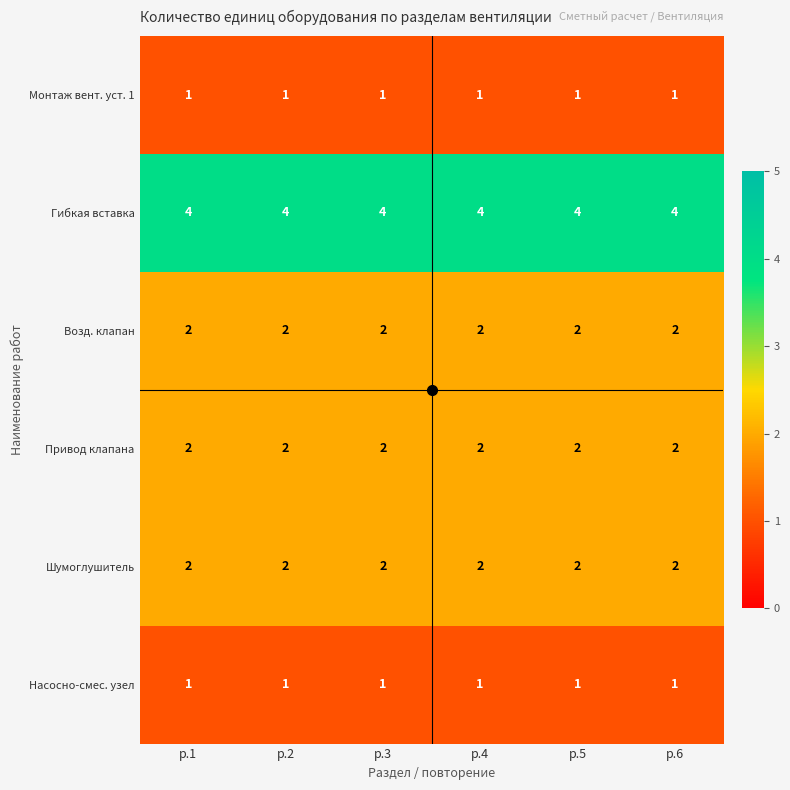

At how many categories does at least one series exceed 1?

6